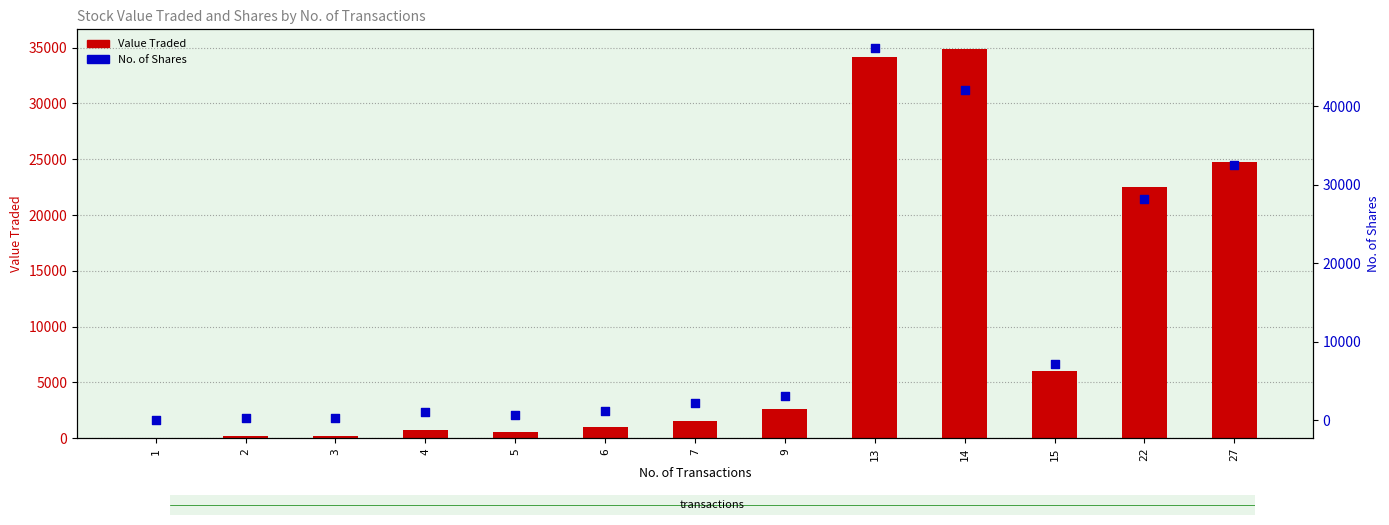

Is the value of No. of Shares at 1 greater than the value of Value Traded at 6?

No